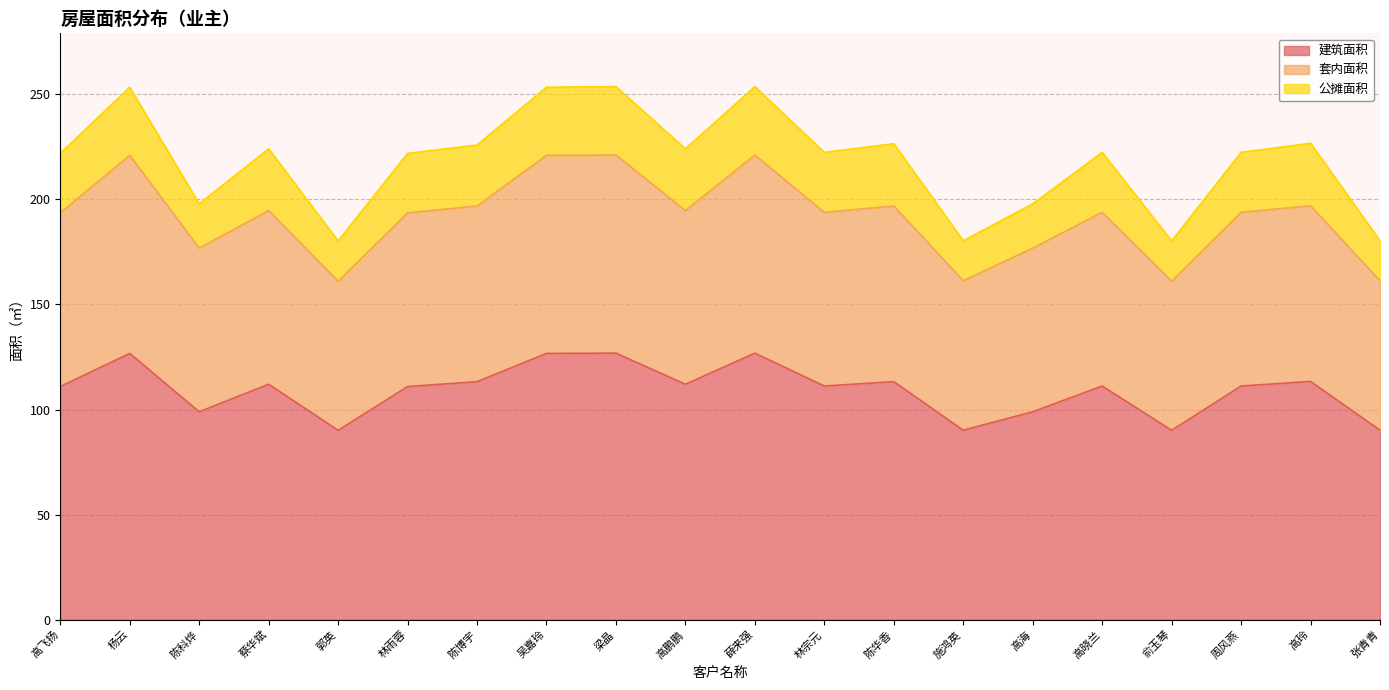

What is the total value across all series at 薛来强?

253.6